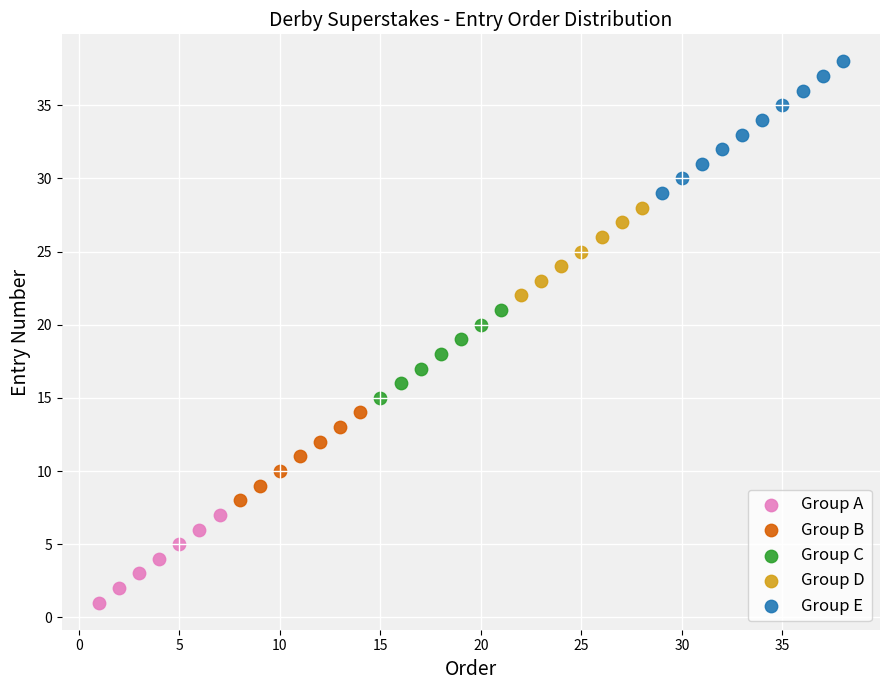

Which series reaches the maximum Y coordinate?

Group E